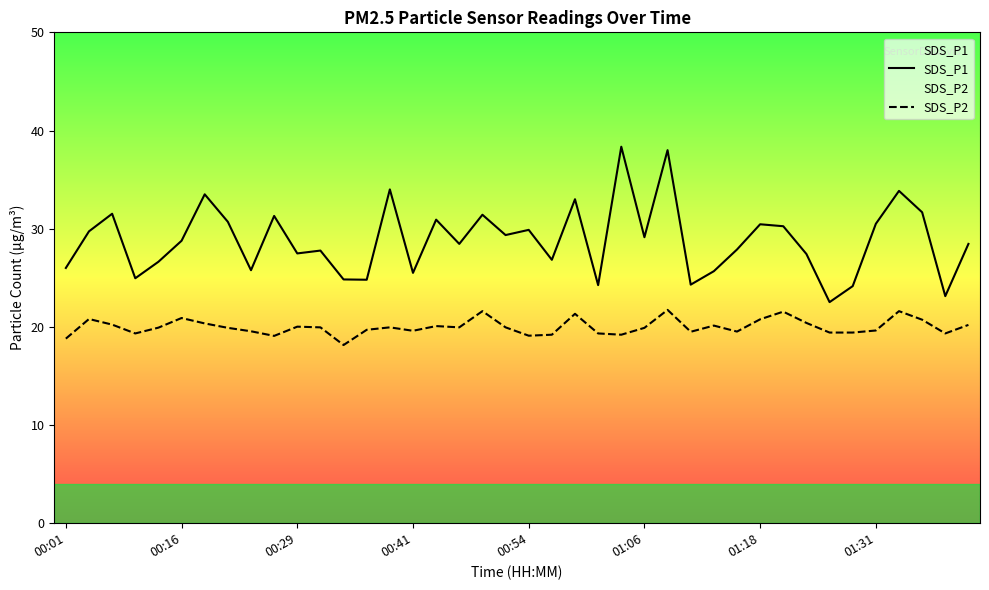

True or false: SDS_P2 and SDS_P1 intersect in this chart.

False